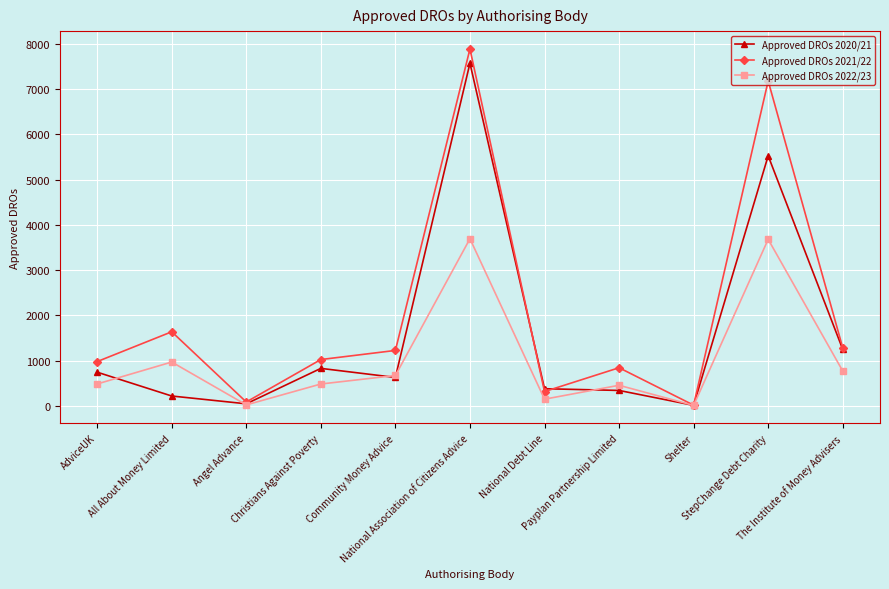

What is the value of the Approved DROs 2021/22 point at the 5th from the left?

1227